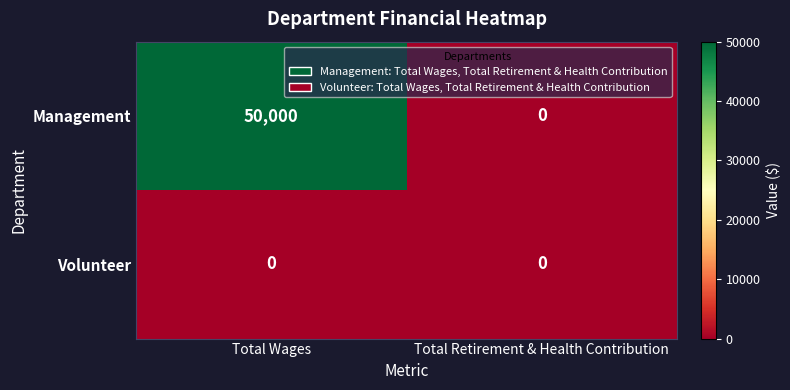

Which series has the largest total across all categories?

Management